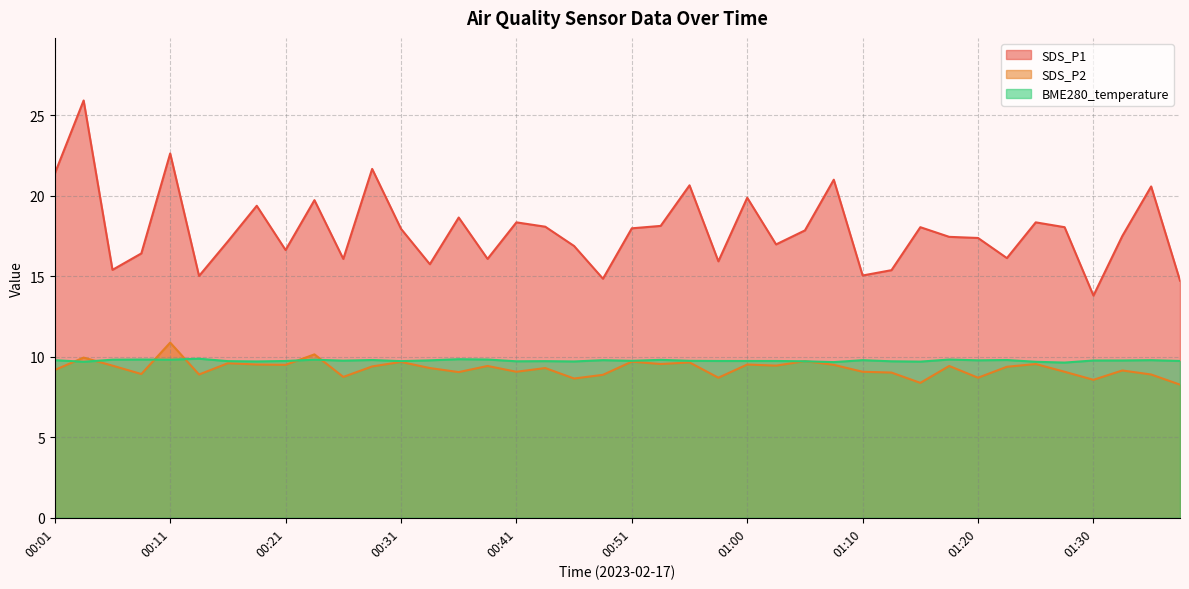

What position from the left is 01:23?

34